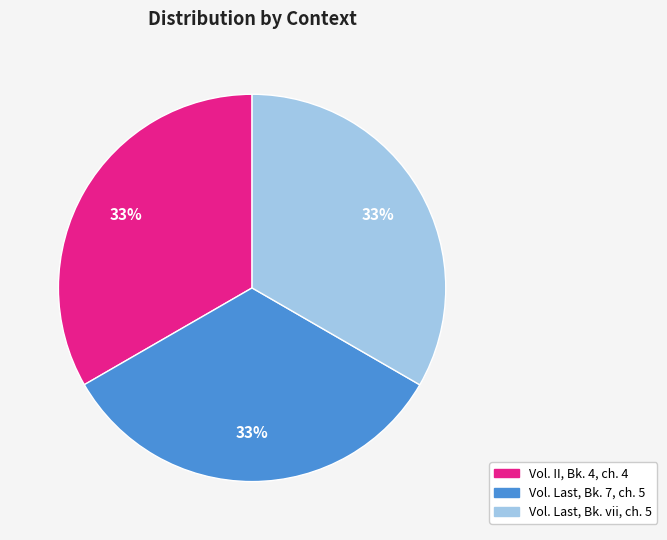

Does any single category account for the majority?

No